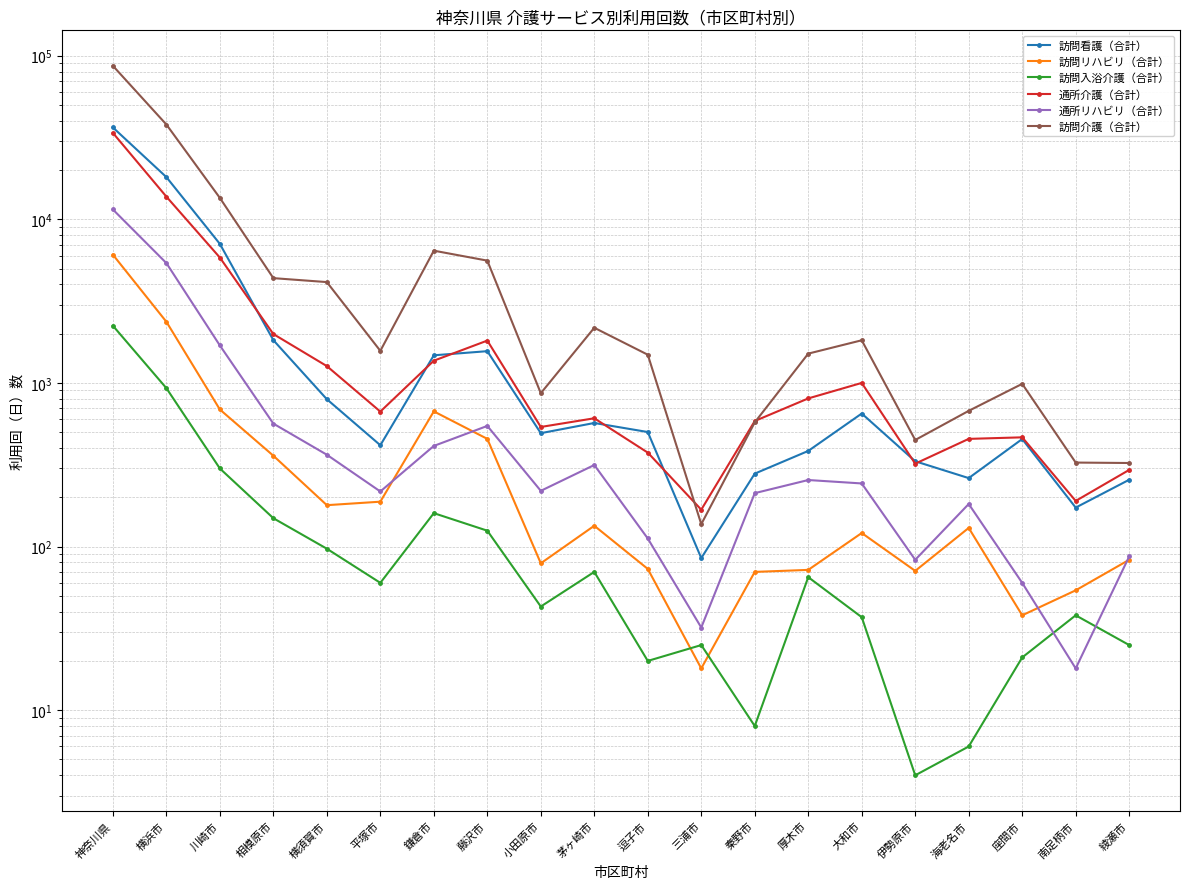

How many times do 通所リハビリ（合計） and 訪問リハビリ（合計） cross each other?

4